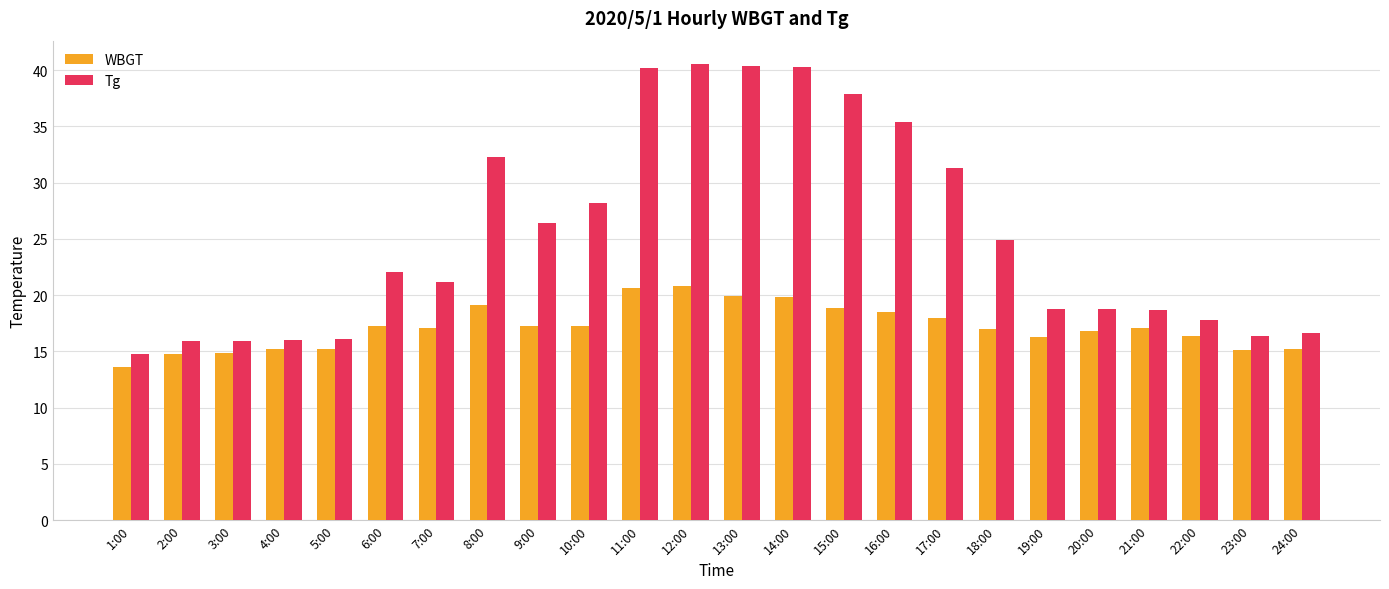

What is the label of the 14th bar from the right?

11:00